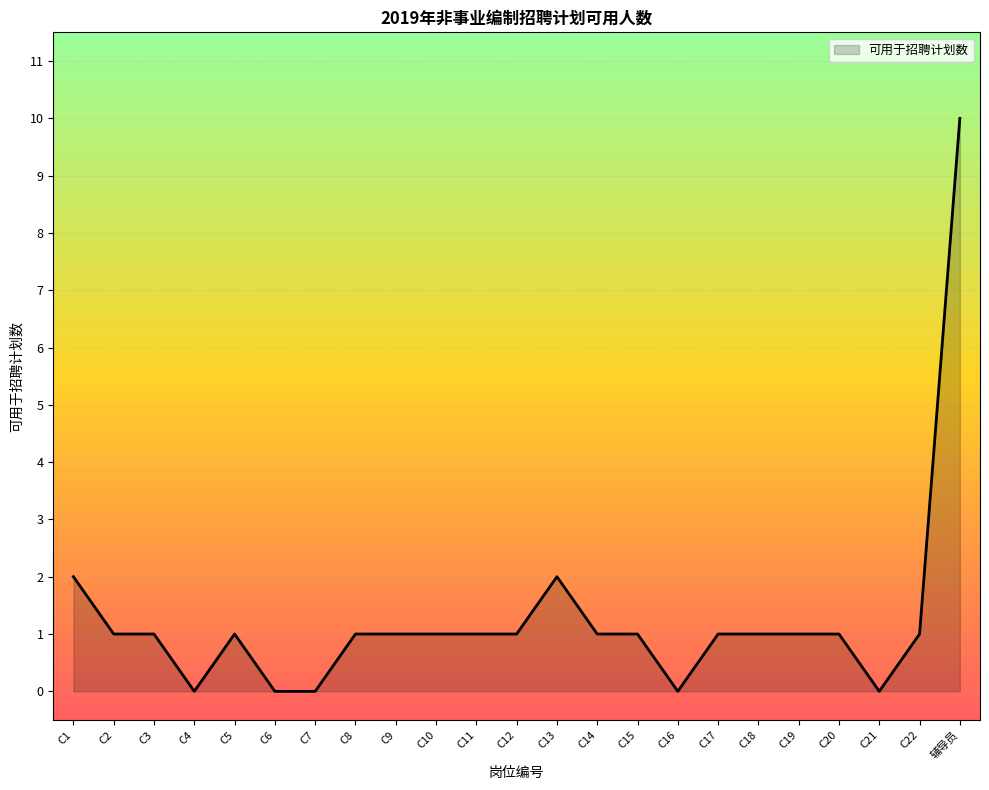

Reading left to right, list all the values displayed in this chart.

C1=2	C2=1	C3=1	C4=0	C5=1	C6=0	C7=0	C8=1	C9=1	C10=1	C11=1	C12=1	C13=2	C14=1	C15=1	C16=0	C17=1	C18=1	C19=1	C20=1	C21=0	C22=1	辅导员=10